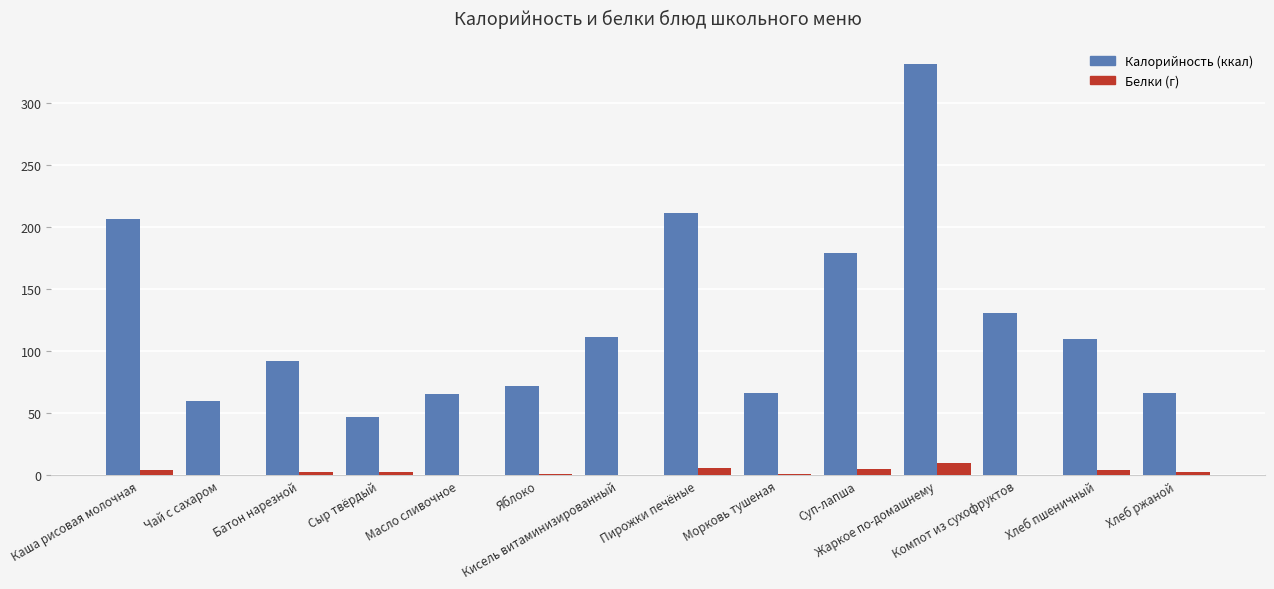

Which series has the largest total across all categories?

Калорийность (ккал)